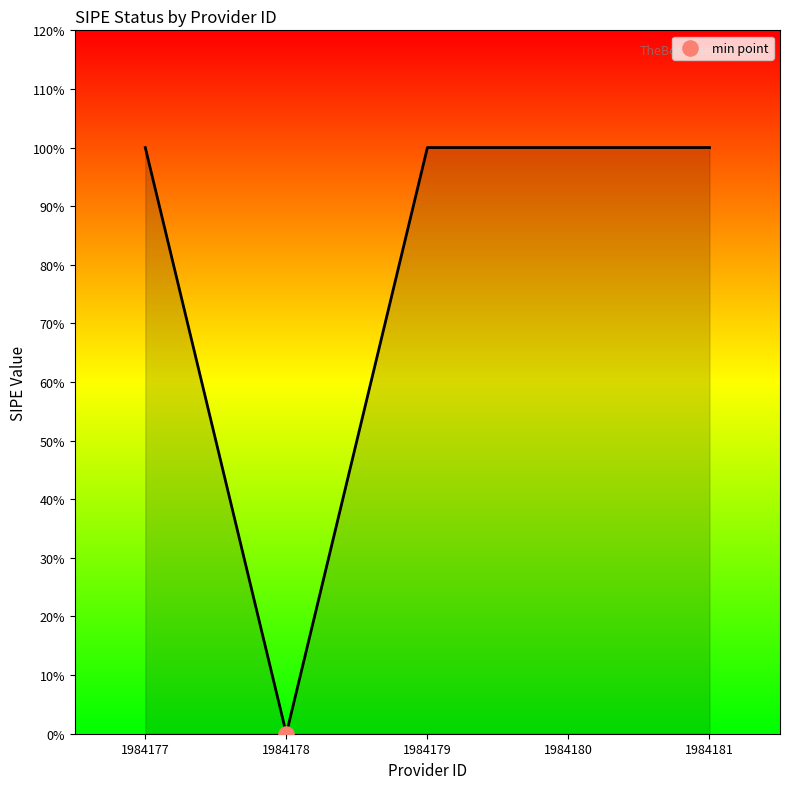

Which has a higher value, 1984177 or 1984178?

1984177